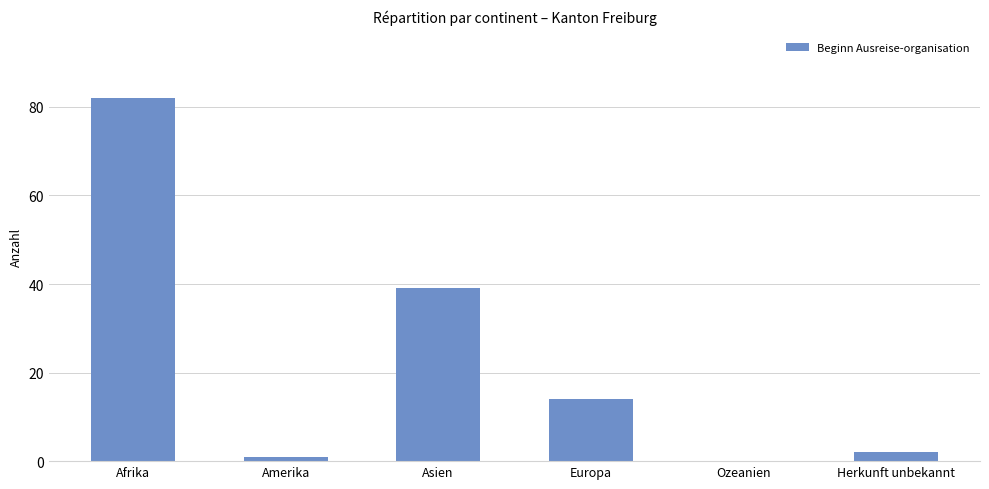

The chart shows a value of 39 at Asien. True or false?

True